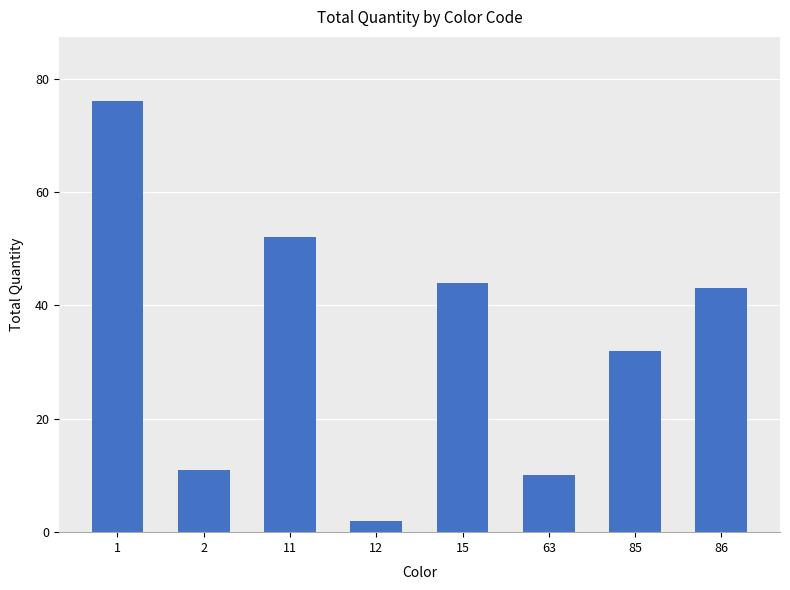

Which category has the lowest value across all series?

12